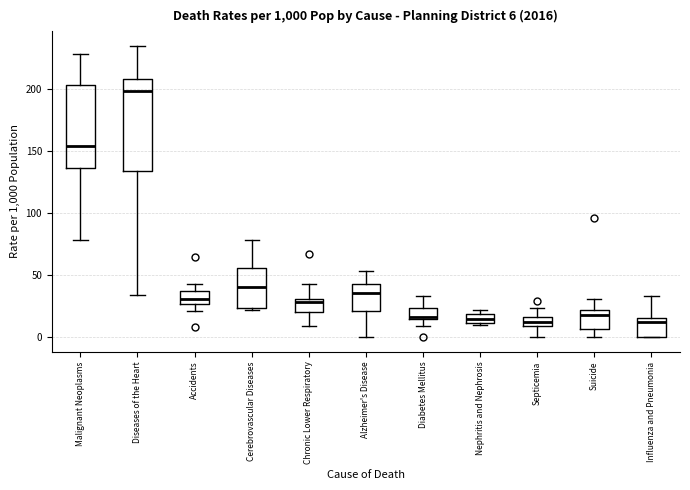

Which box has the highest median line?

Diseases of the Heart